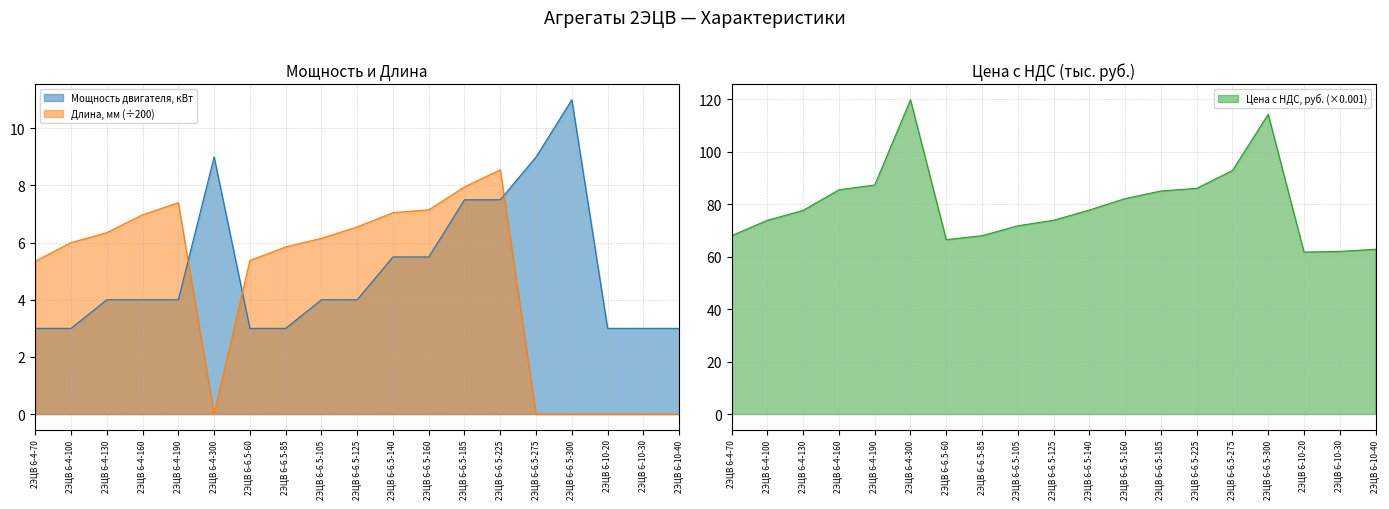

Between 2ЭЦВ 6-6.5-60 and 2ЭЦВ 6-10-40, which series saw the biggest shift?

Длина, мм